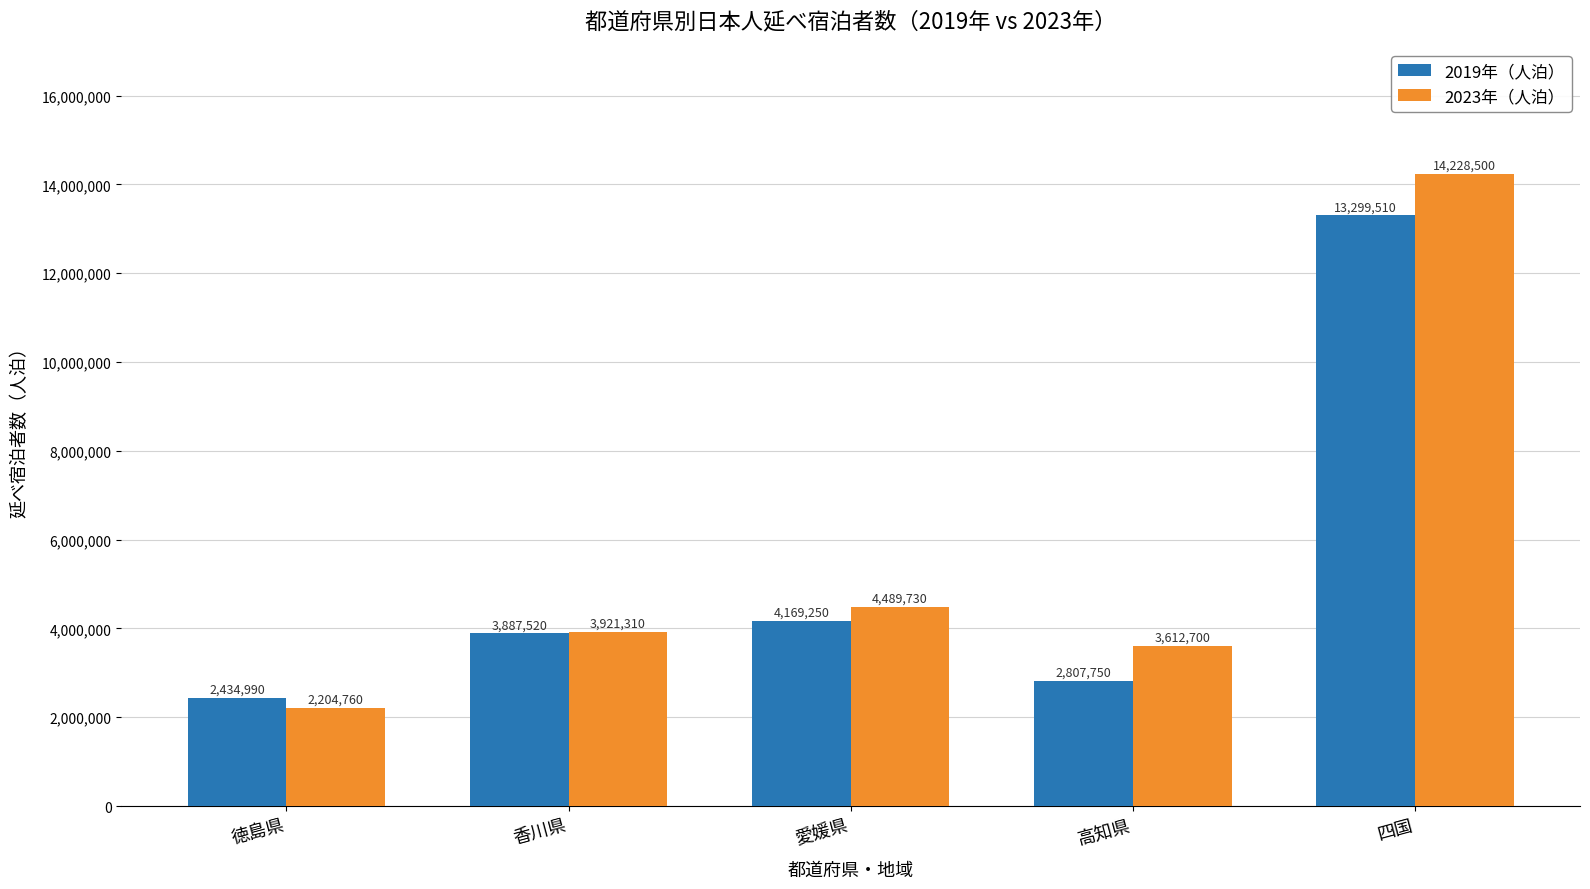

What is the approximate value of 2023年（人泊） at 高知県?

3612700